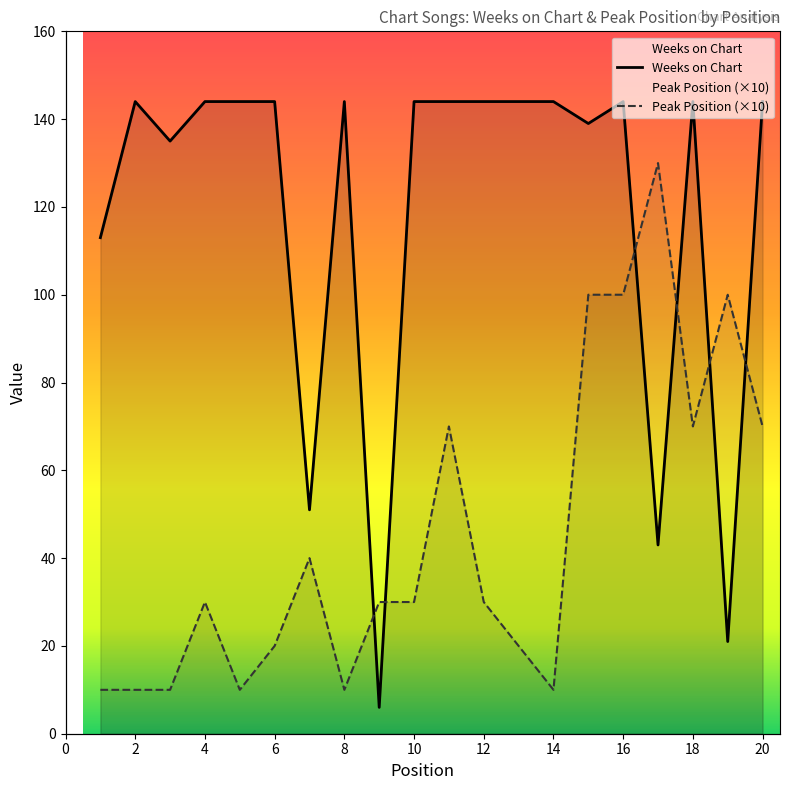

What are all the series names shown in the legend?

Weeks on Chart, Peak Position (×10)